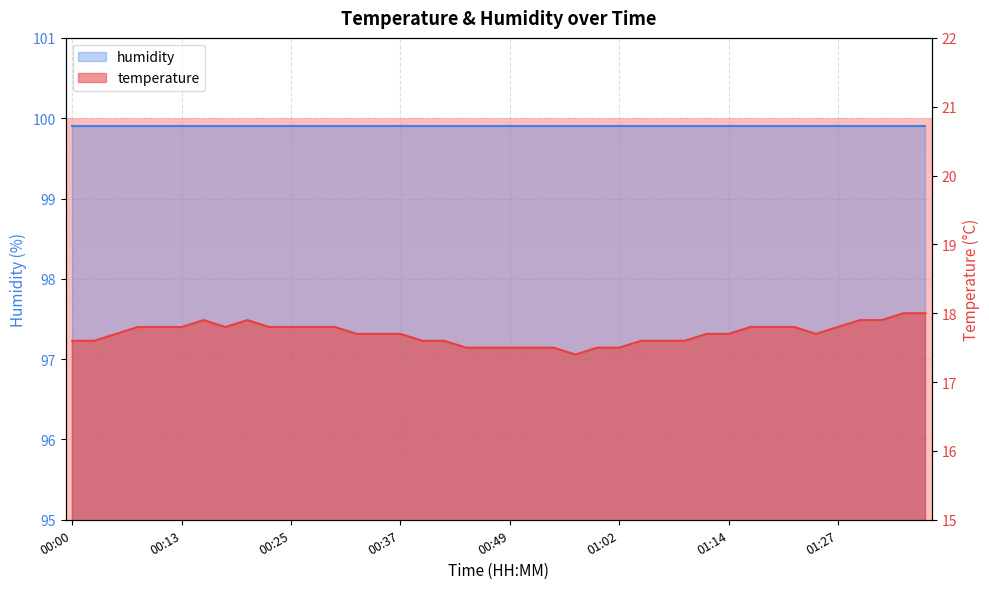

What is the smallest value displayed?

17.4